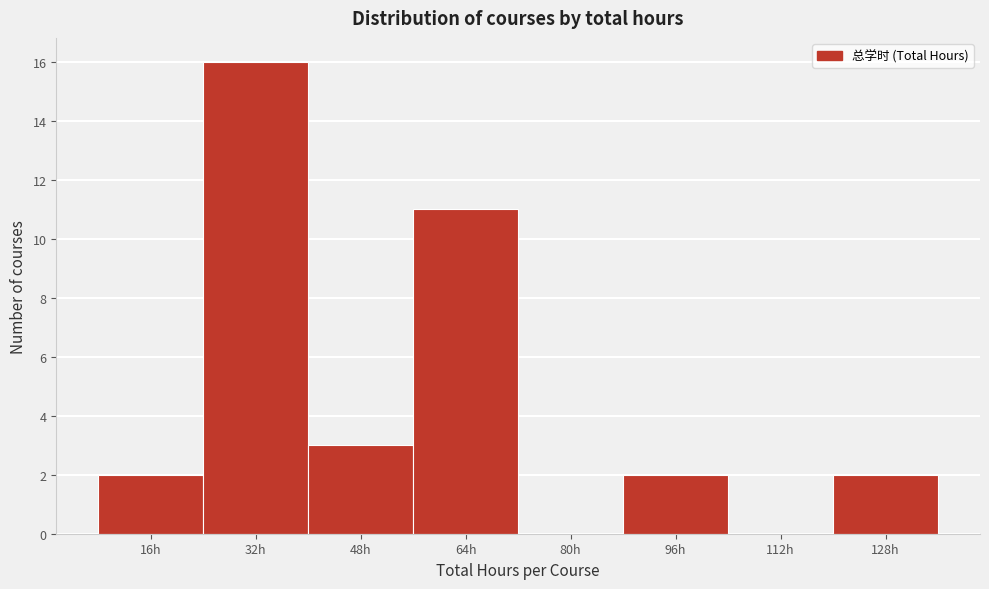

Reading right to left, extract all data points from this chart.

128h=2	112h=0	96h=2	80h=0	64h=11	48h=3	32h=16	16h=2